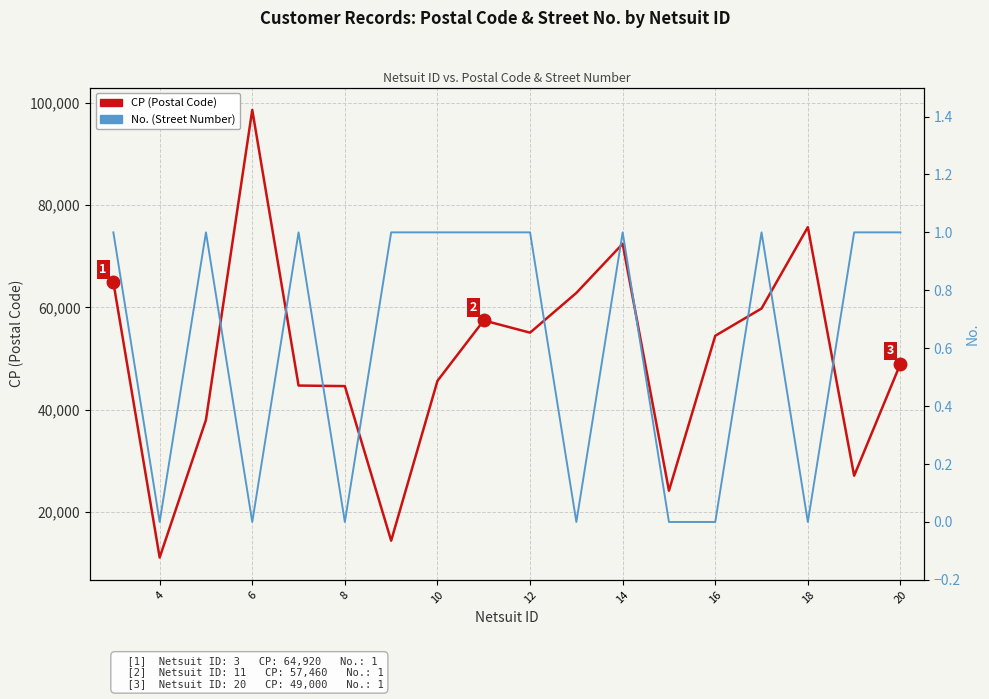

In CP (Postal Code), how many points are higher than both neighbors (excluding endpoints)?

4